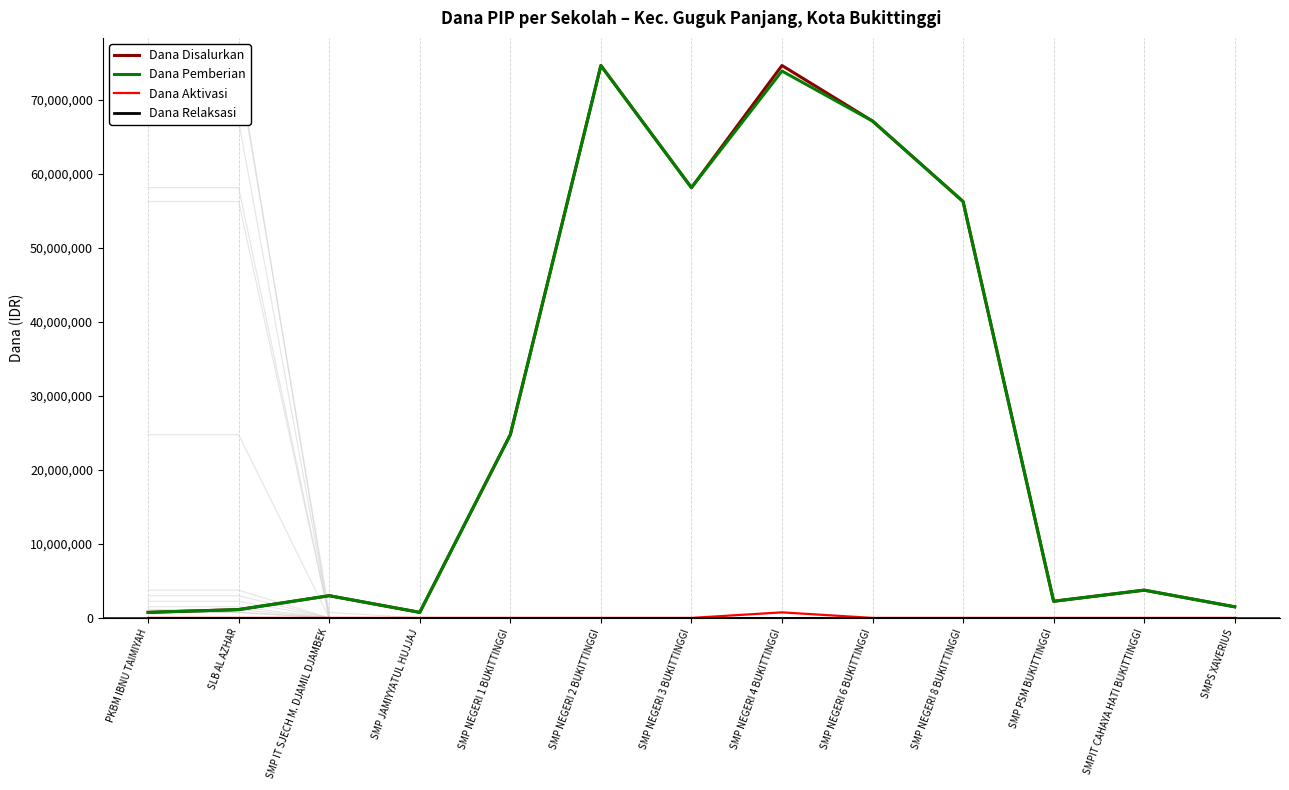

At which category does the chart reach its peak across all series?

SMP NEGERI 2 BUKITTINGGI